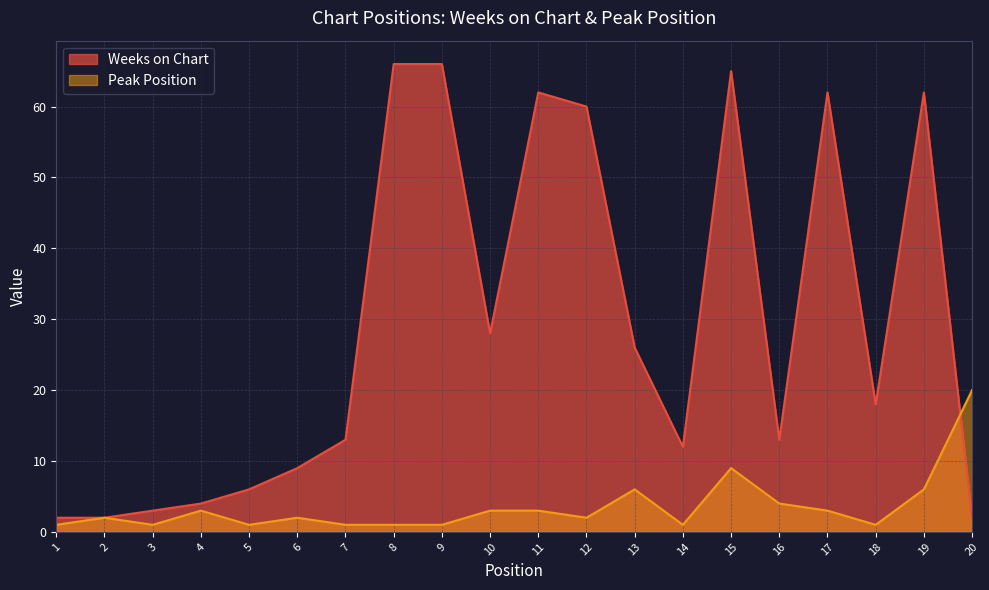

What is the difference between the Weeks on Chart values at 1 and 18?

16